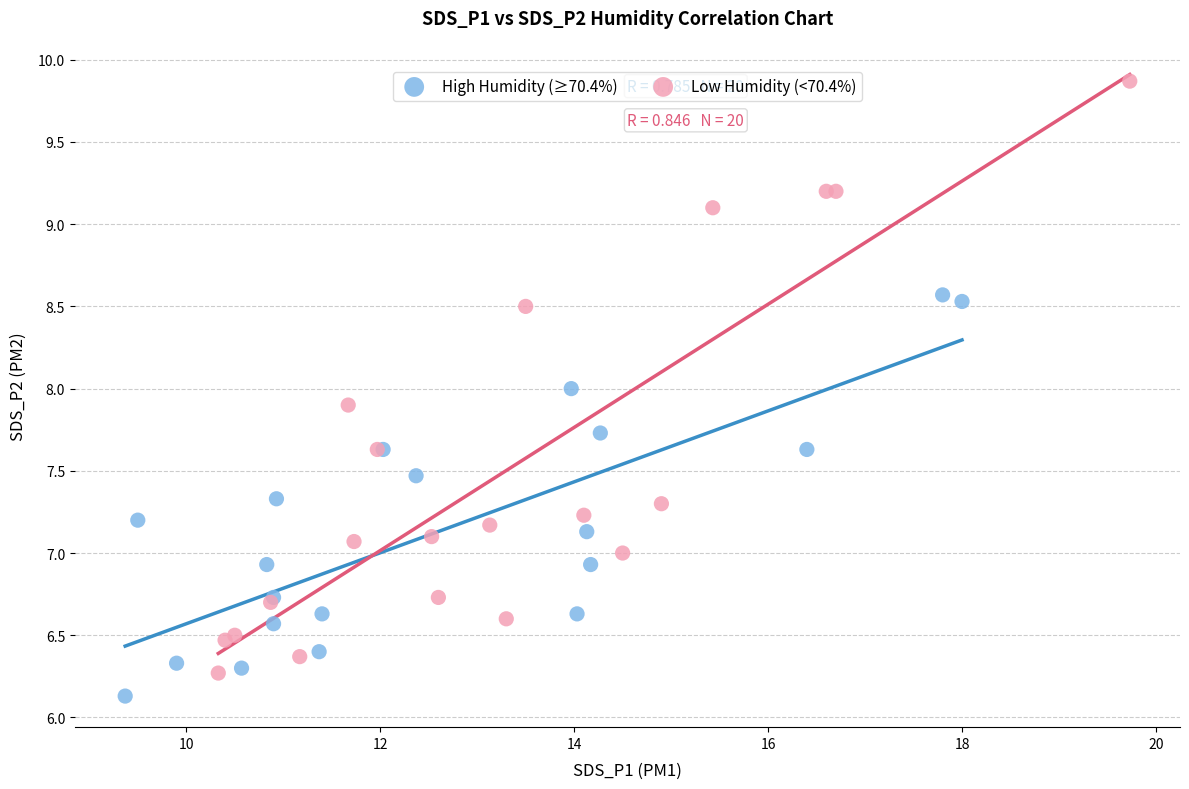

What are all the series names shown in the legend?

High Humidity (≥70.4%), Low Humidity (<70.4%)